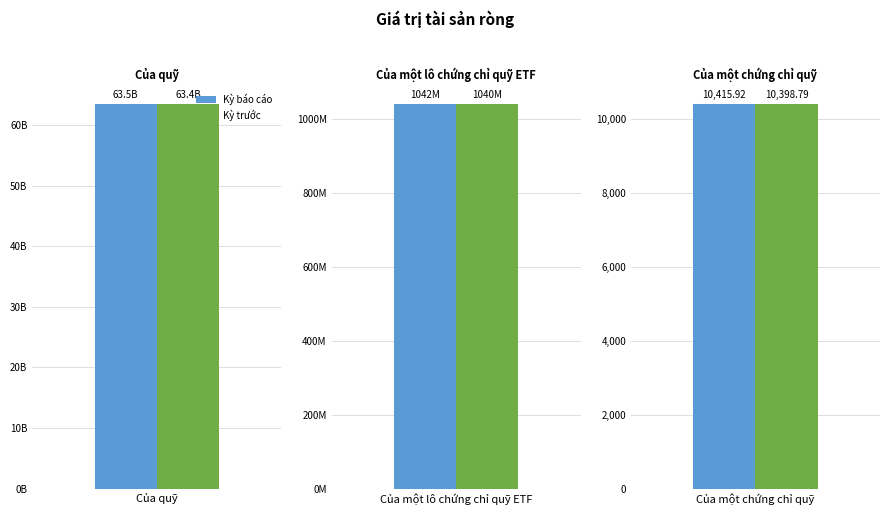

List the series in order of their peak value, lowest first.

Kỳ trước, Kỳ báo cáo